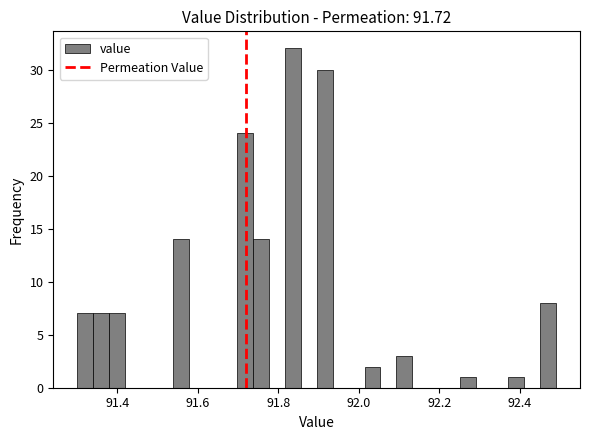

Around what value on the x-axis is the tallest bar? Give the approximate position of its centre, as read against the axis.

91.84